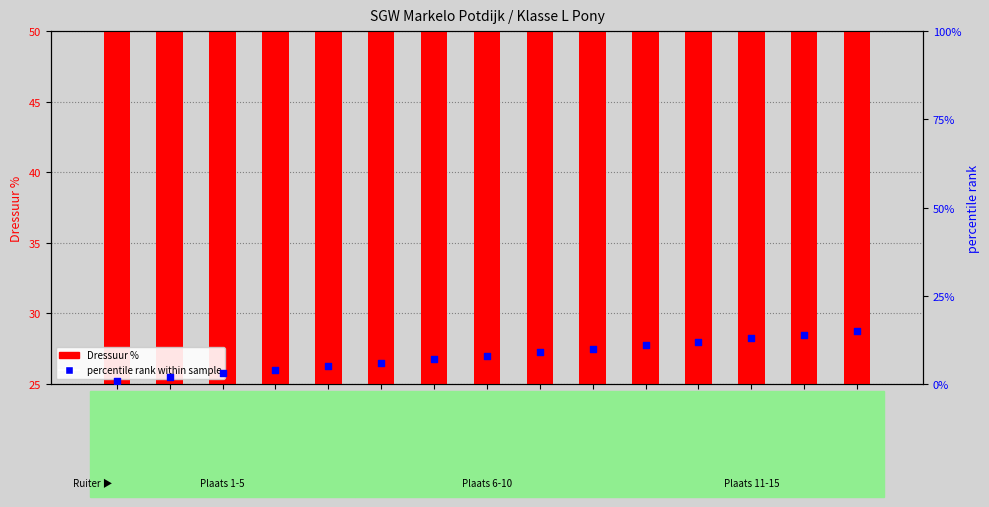

Which series has the largest Y range (max minus min)?

Dressuur %